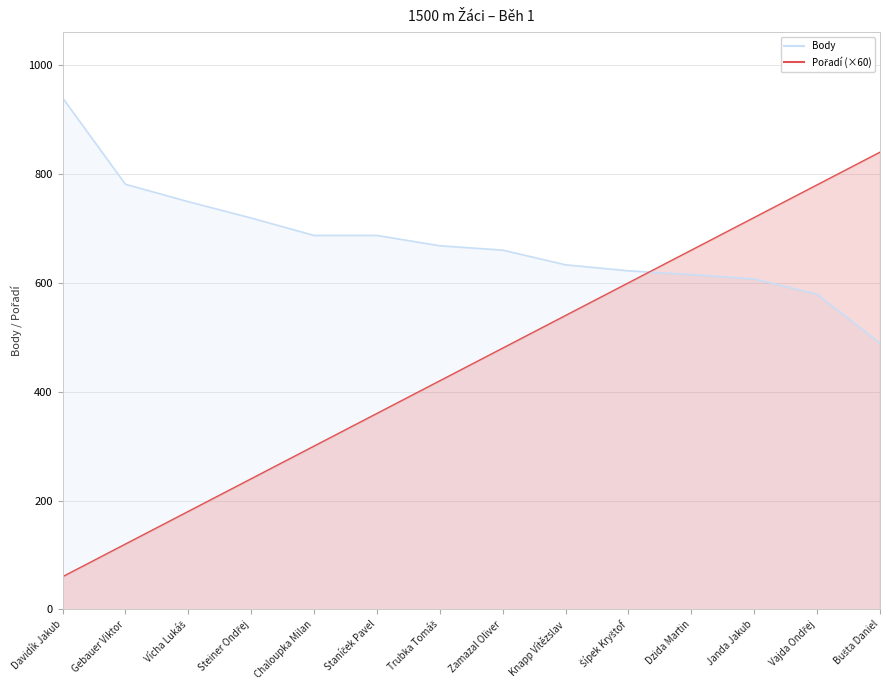

Where does the Body series first go above 668?

Davidík Jakub